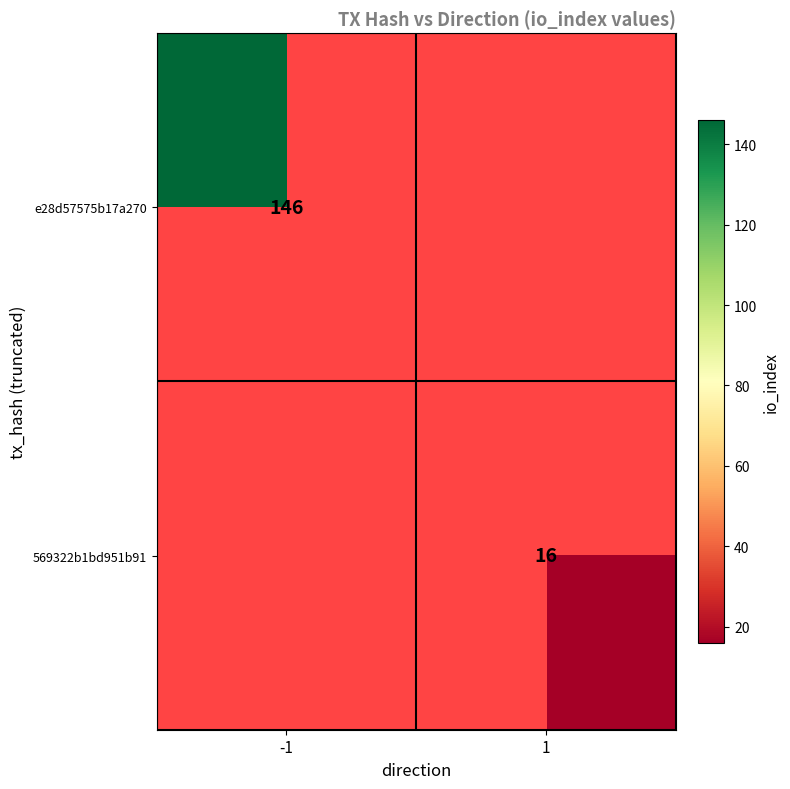

Is the value of 569322b1bd951b91 at 1 greater than the value of e28d57575b17a270 at -1?

No